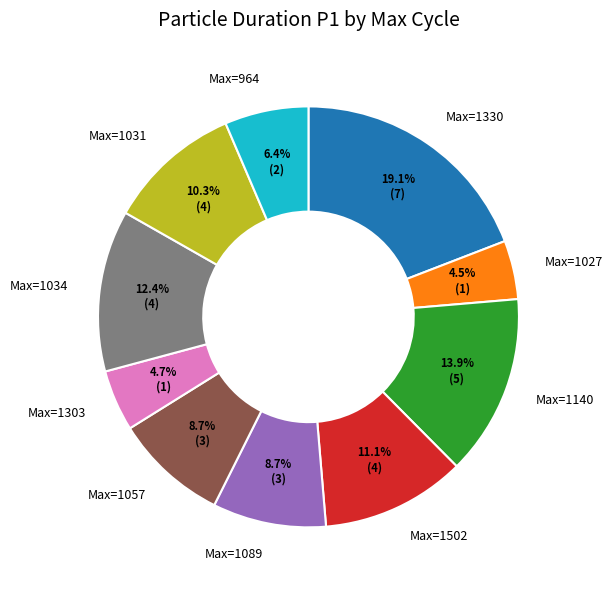

Does any single category account for the majority?

No